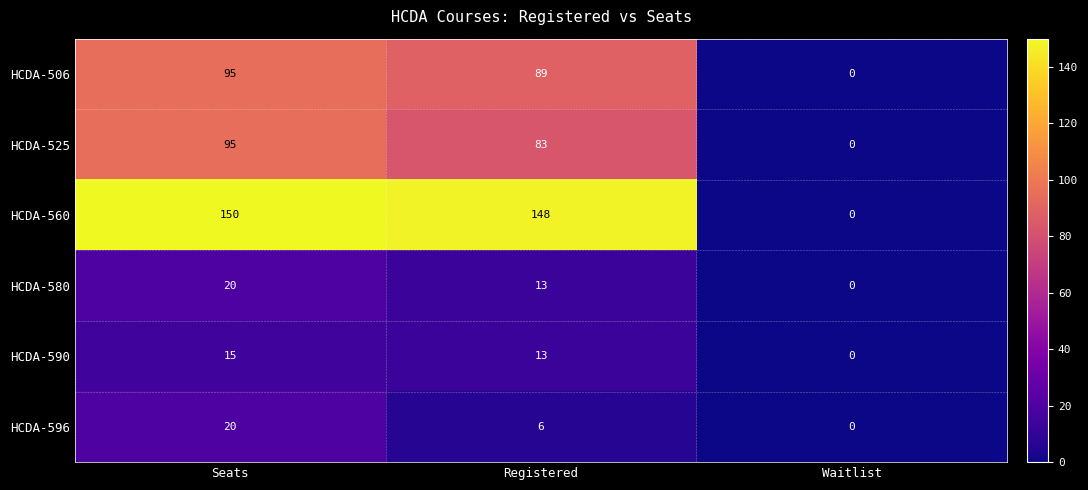

Reading left to right, transcribe all the data shown in this chart.

HCDA-506: Seats=95	Registered=89	Waitlist=0
HCDA-525: Seats=95	Registered=83	Waitlist=0
HCDA-560: Seats=150	Registered=148	Waitlist=0
HCDA-580: Seats=20	Registered=13	Waitlist=0
HCDA-590: Seats=15	Registered=13	Waitlist=0
HCDA-596: Seats=20	Registered=6	Waitlist=0